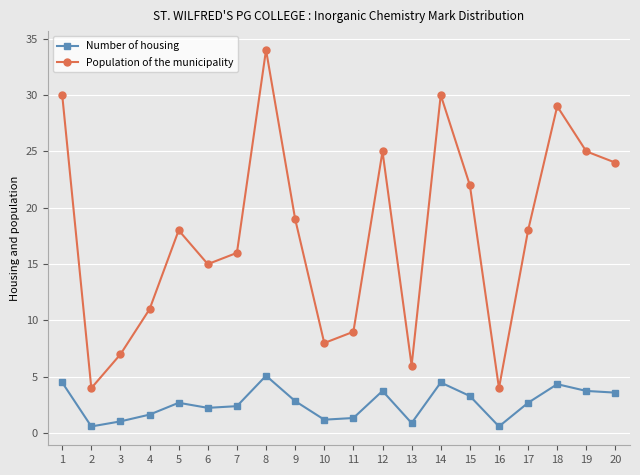

At which category is the sum across all series the highest?

8